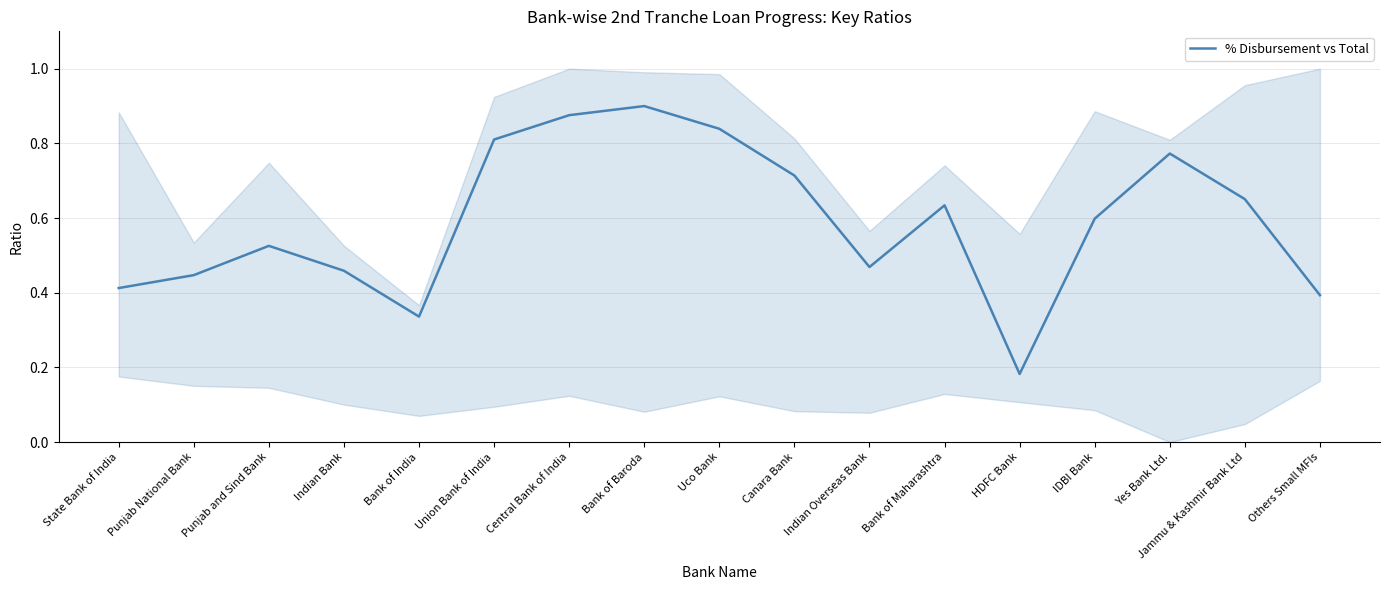

How many lines are shown in the chart?

1